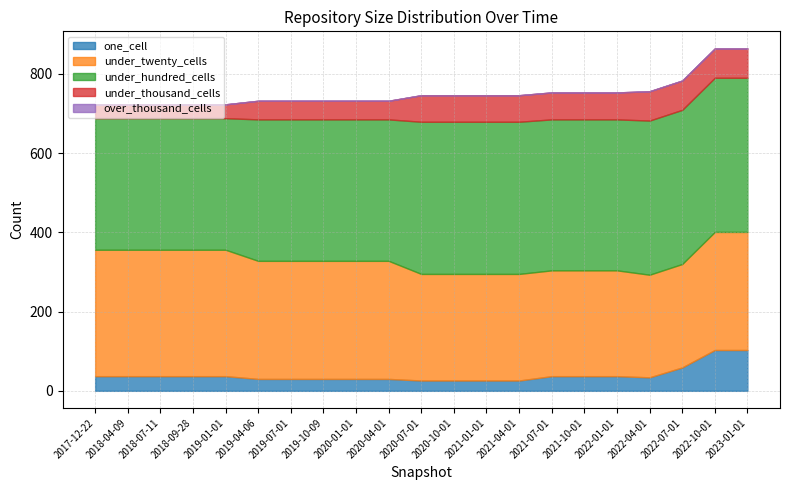

What is the label of the 5th point from the left?

2019-01-01